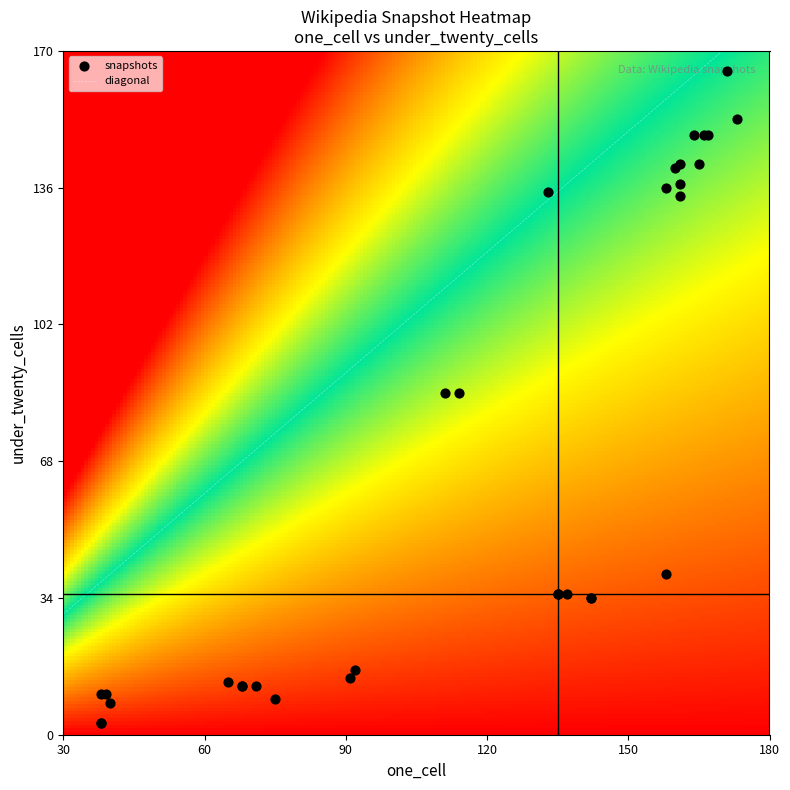

Is it true that 2008-12-17 equals 20 at 0?

False